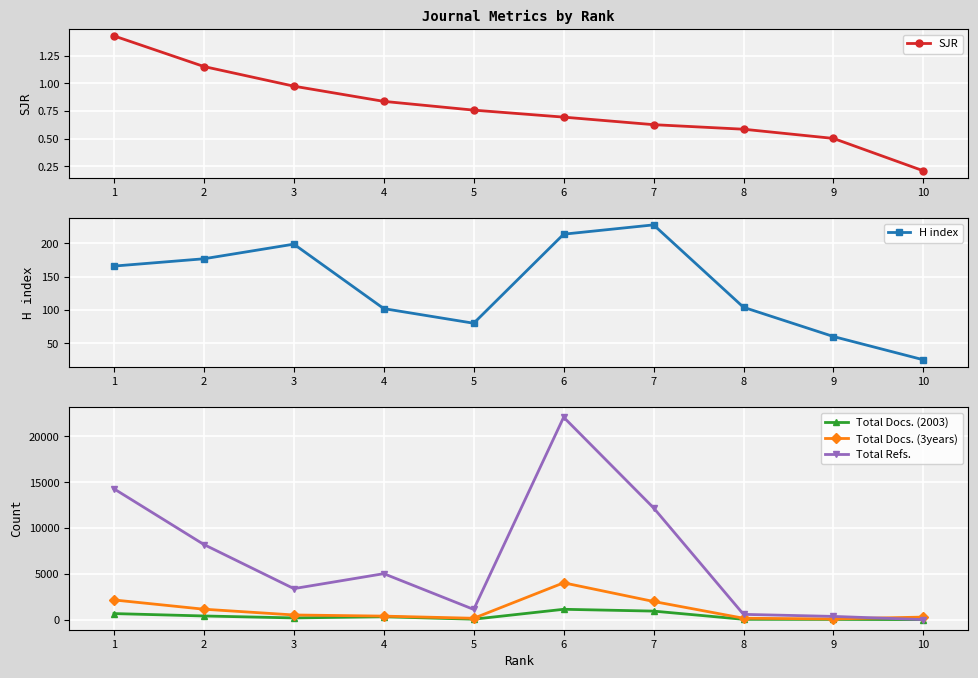

The SJR series shows 1.2 at 2. True or false?

True